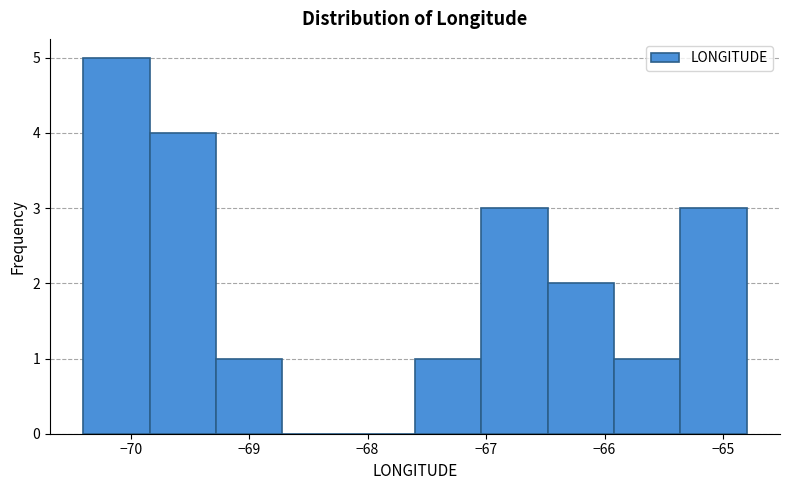

Over which range of the x-axis is the bar tallest?

-70.40 to -69.84